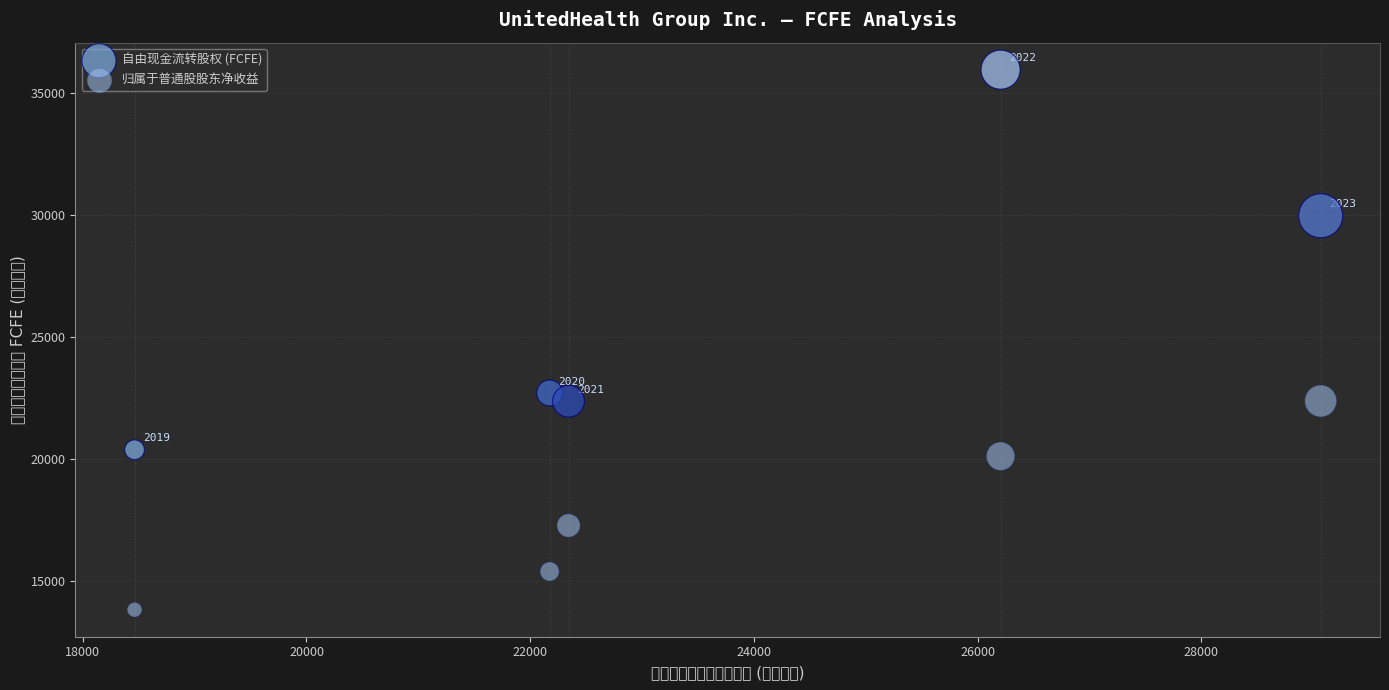

What are all the series names shown in the legend?

自由现金流转股权 (FCFE), 归属于普通股股东净收益